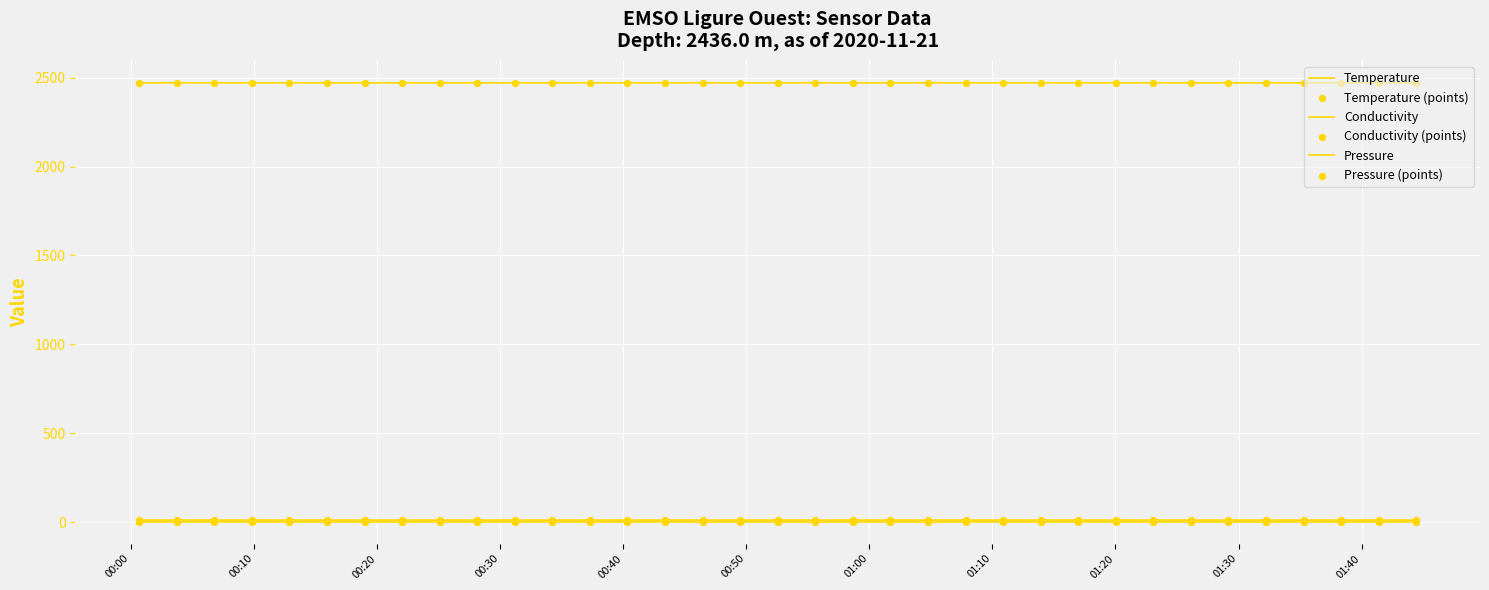

How many lines are shown in the chart?

3